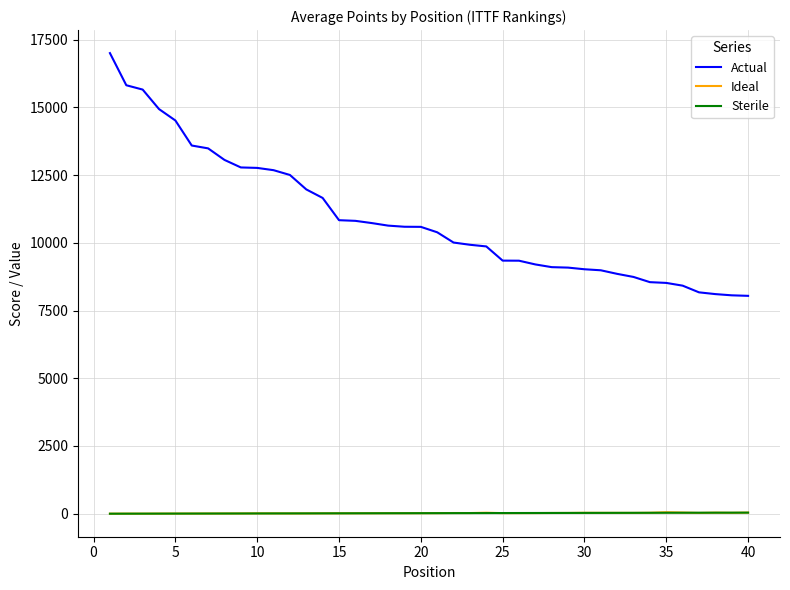

True or false: Actual and Ideal cross at least once.

False